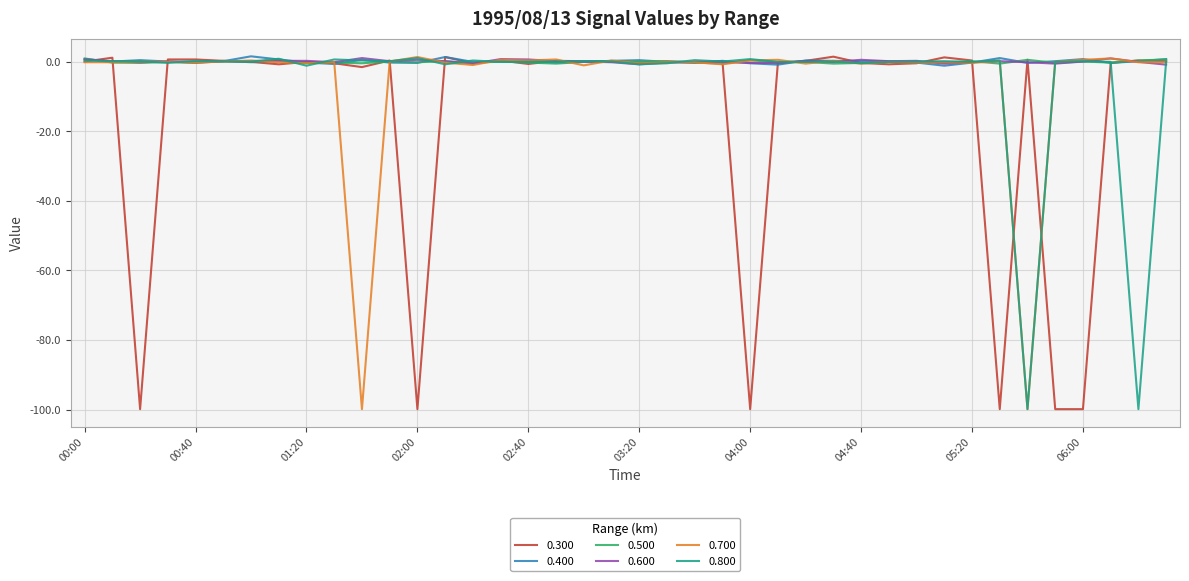

What is the highest value of the 0.800 series?

1.1